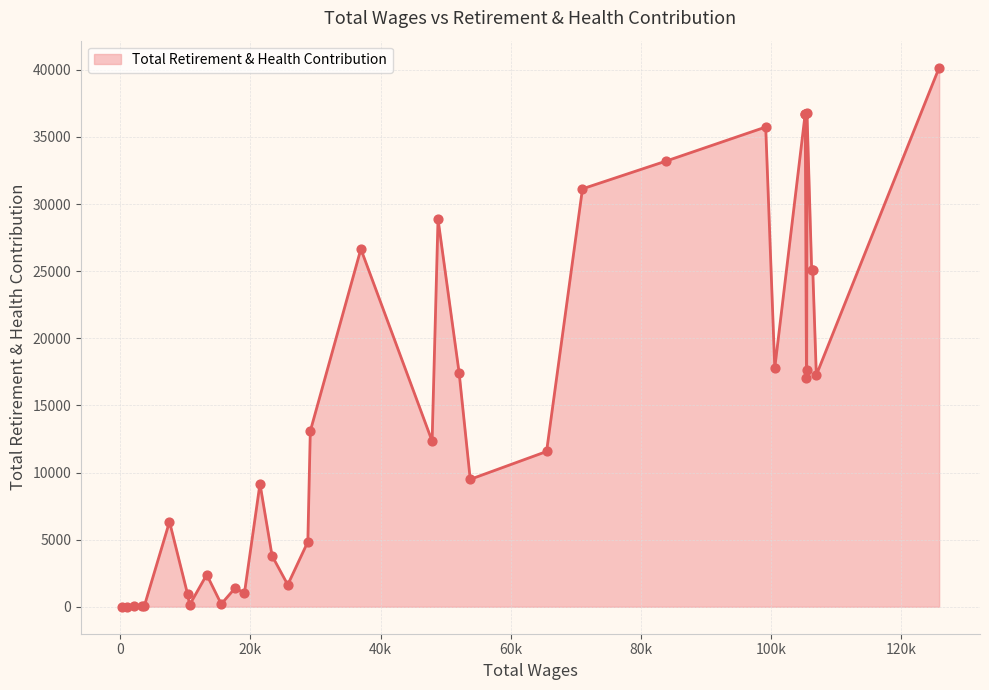

What is the greatest value displayed?

40168